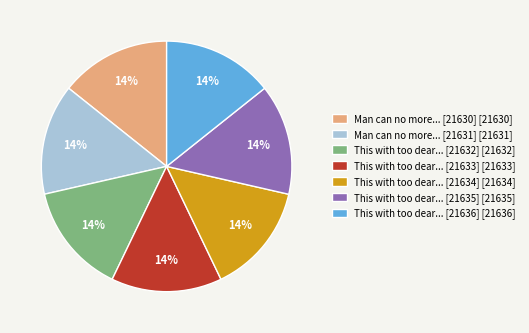

Approximately how many times larger is the value at This with too dear... [21636] [21636] compared to This with too dear... [21634] [21634]?

1.0